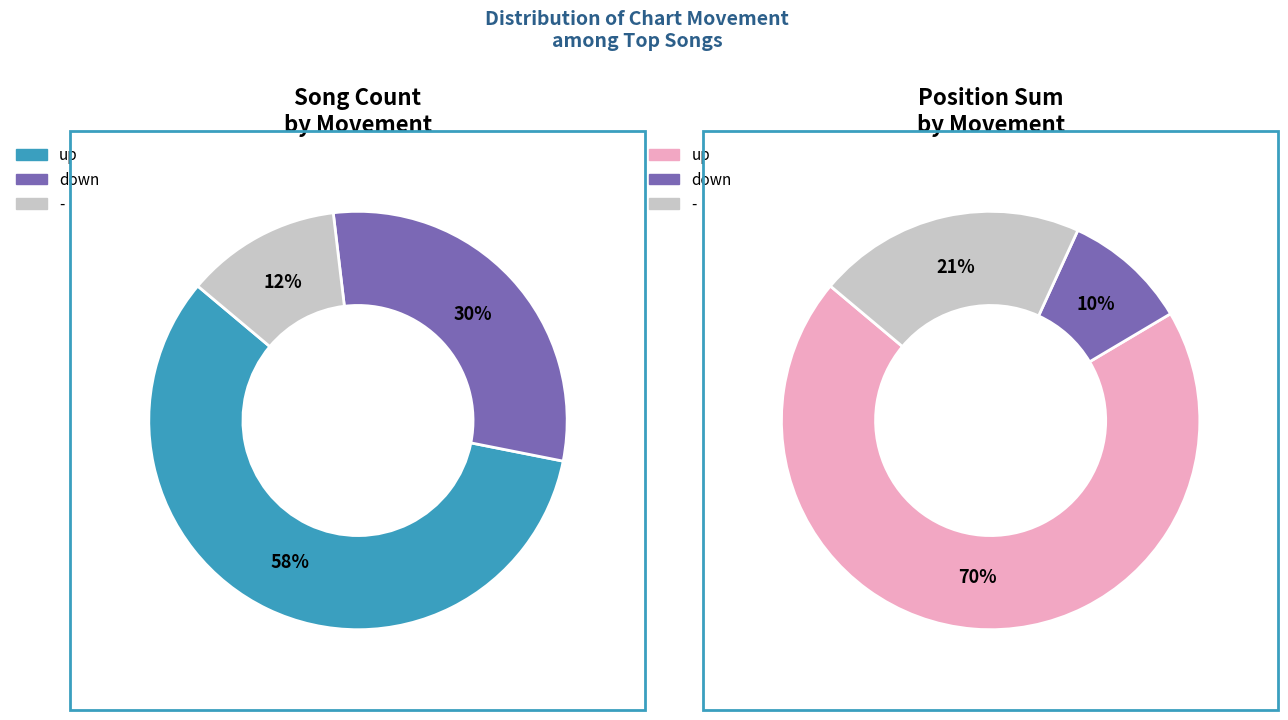

What percentage is the up slice, to the nearest percent?

58%